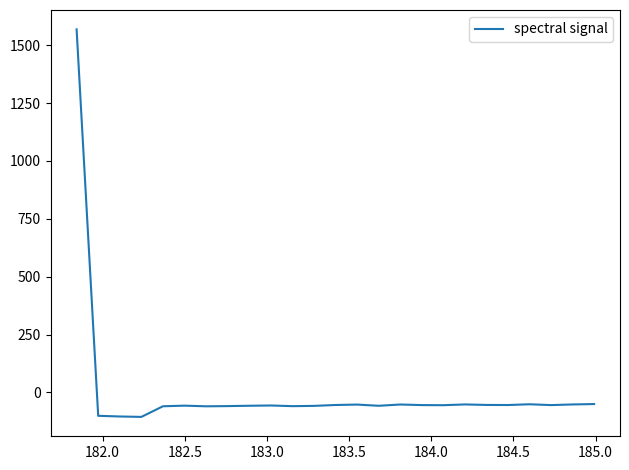

How many negative values are there?

24